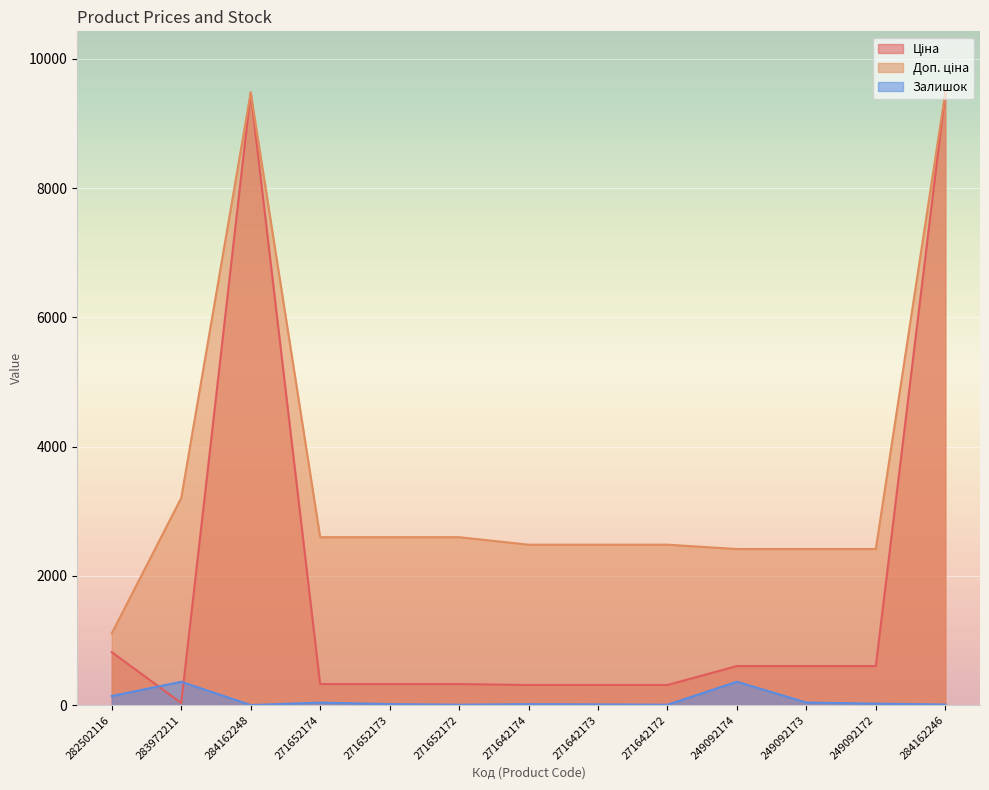

At which label does Доп. ціна reach its minimum?

282502116